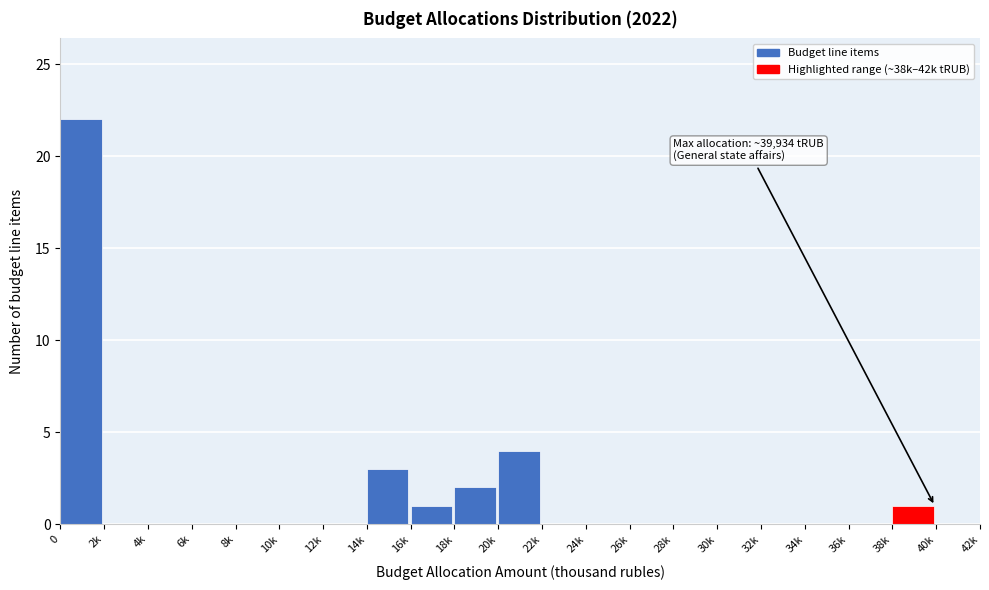

Reading left to right, extract all data points from this chart.

0=22	2k=0	4k=0	6k=0	8k=0	10k=0	12k=0	14k=3	16k=1	18k=2	20k=4	22k=0	24k=0	26k=0	28k=0	30k=0	32k=0	34k=0	36k=0	38k=1	40k=0